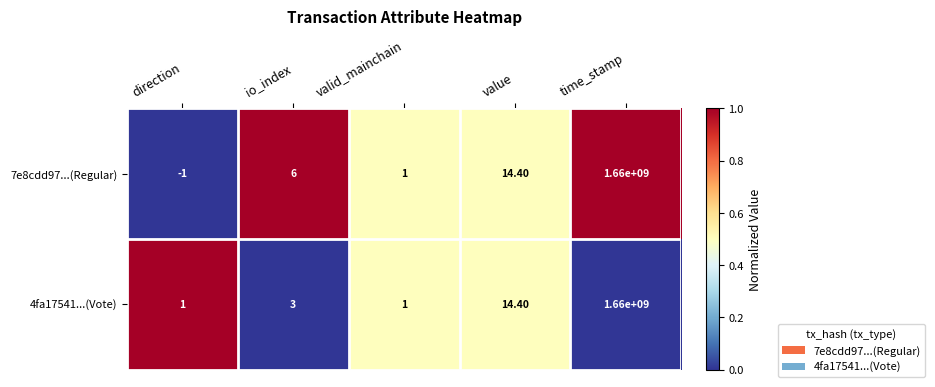

Which series has the largest range (max minus min)?

7e8cdd97...(Regular)